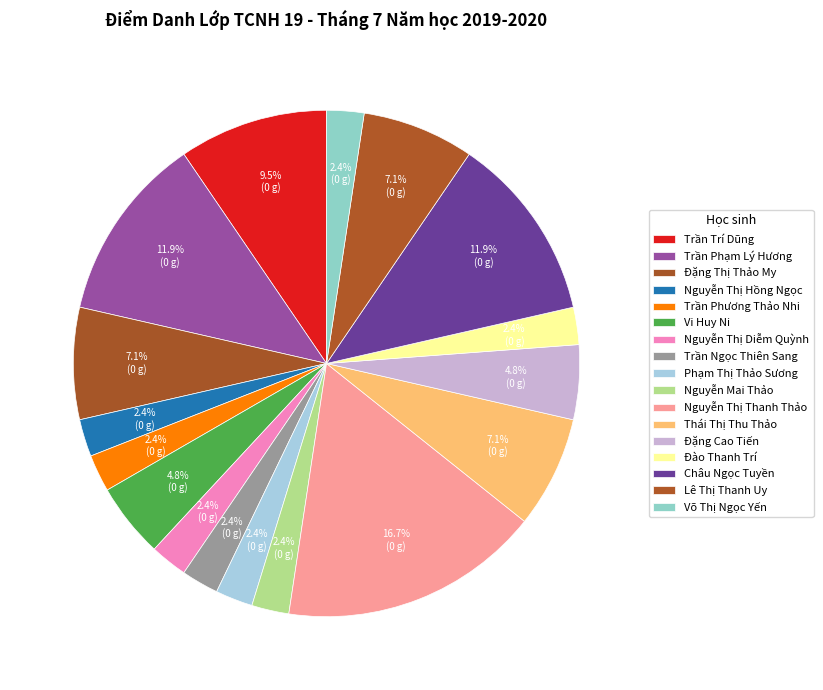

Does Vi Huy Ni represent more than half of the total?

No